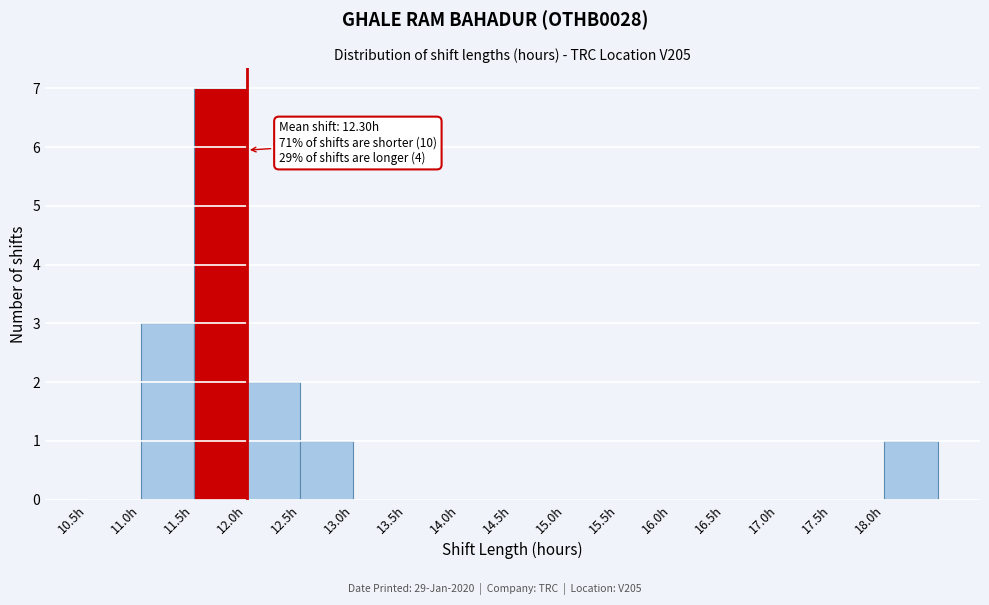

Over which range of the x-axis is the bar tallest?

11.5 to 12.0